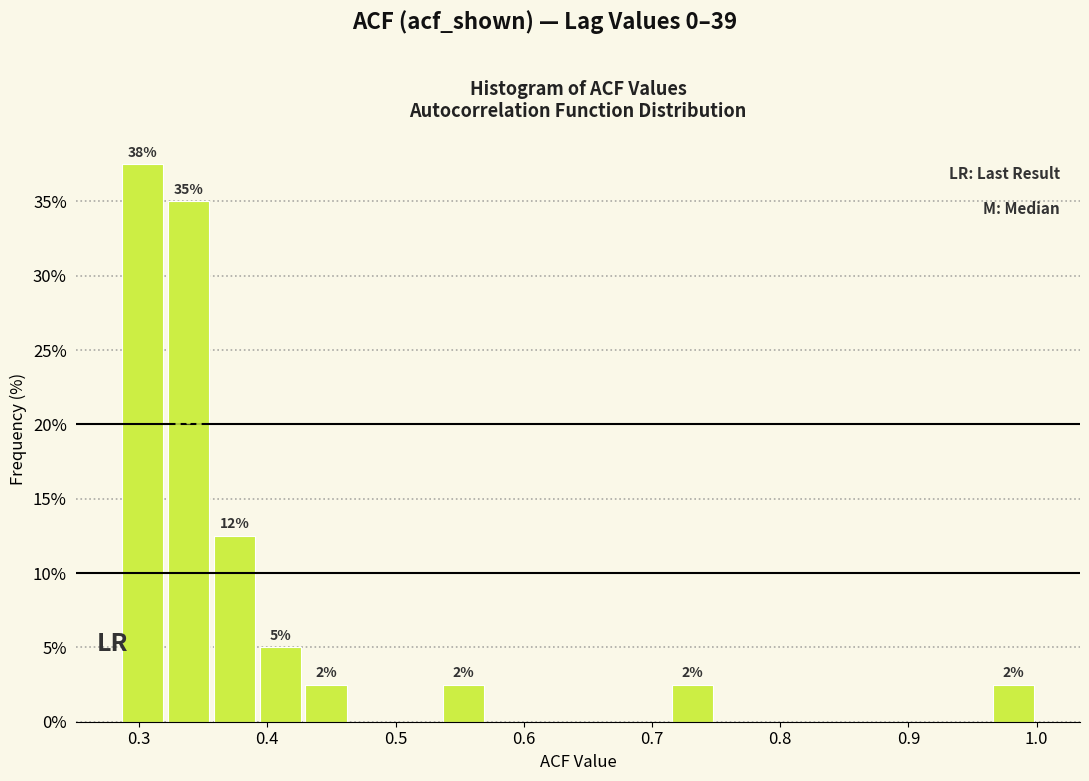

Read against the x-axis, roughly where is the centre of the tallest bar?

0.30